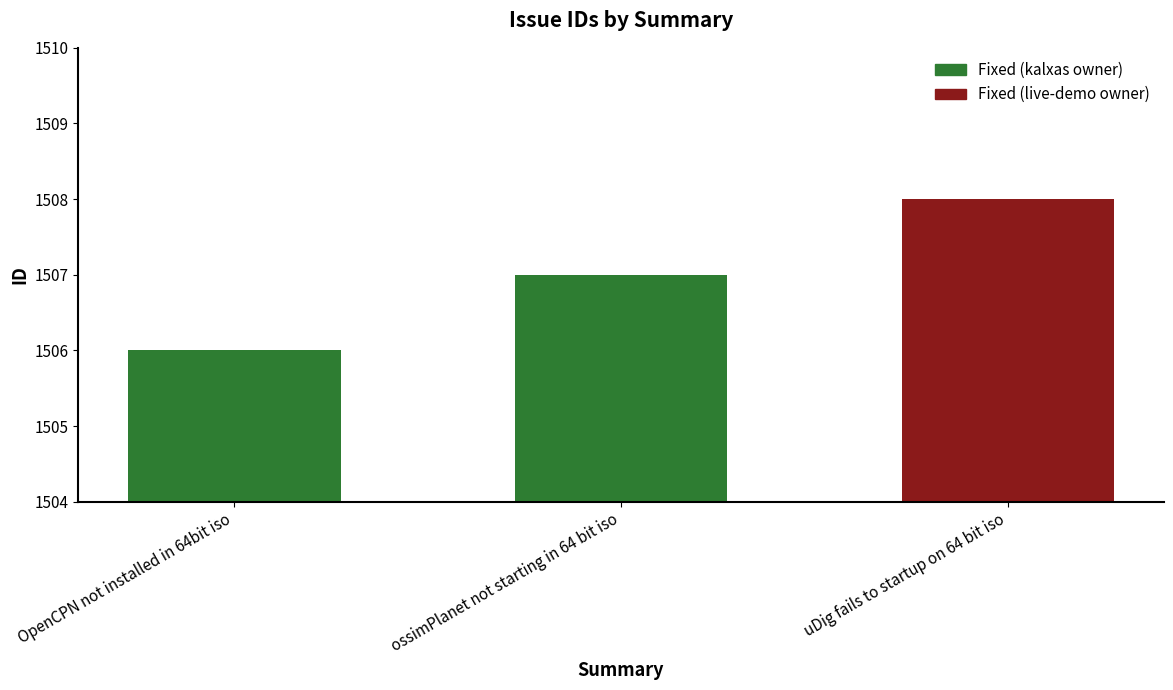

What is the sum of the values at uDig fails to startup on 64 bit iso and OpenCPN not installed in 64bit iso?

3014